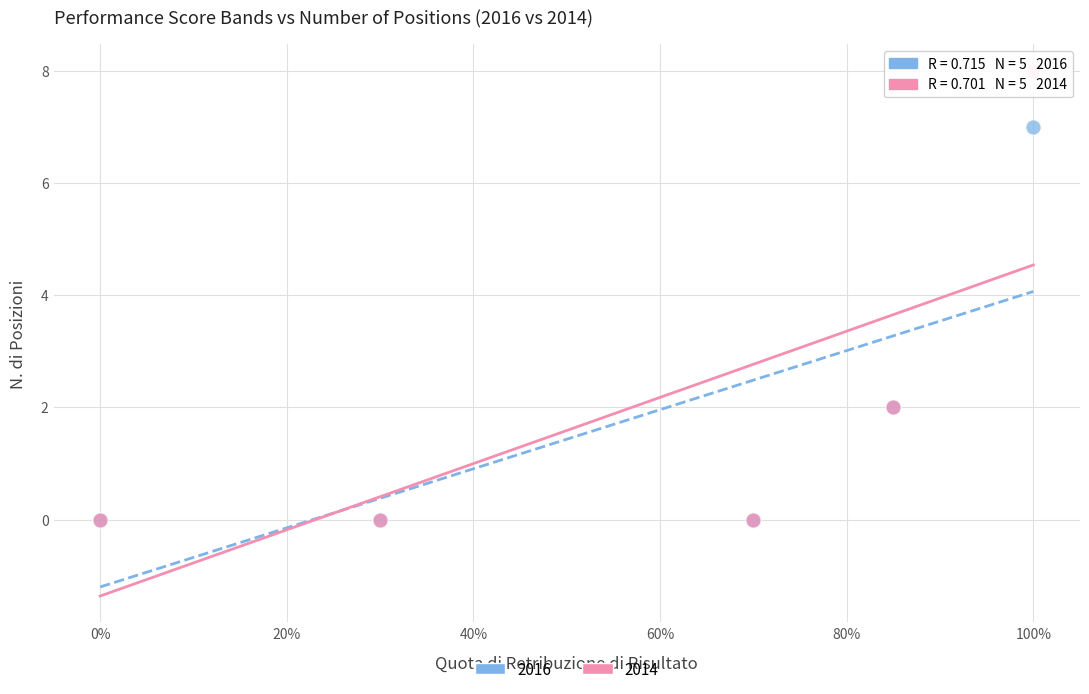

What are all the series names shown in the legend?

2016, 2014